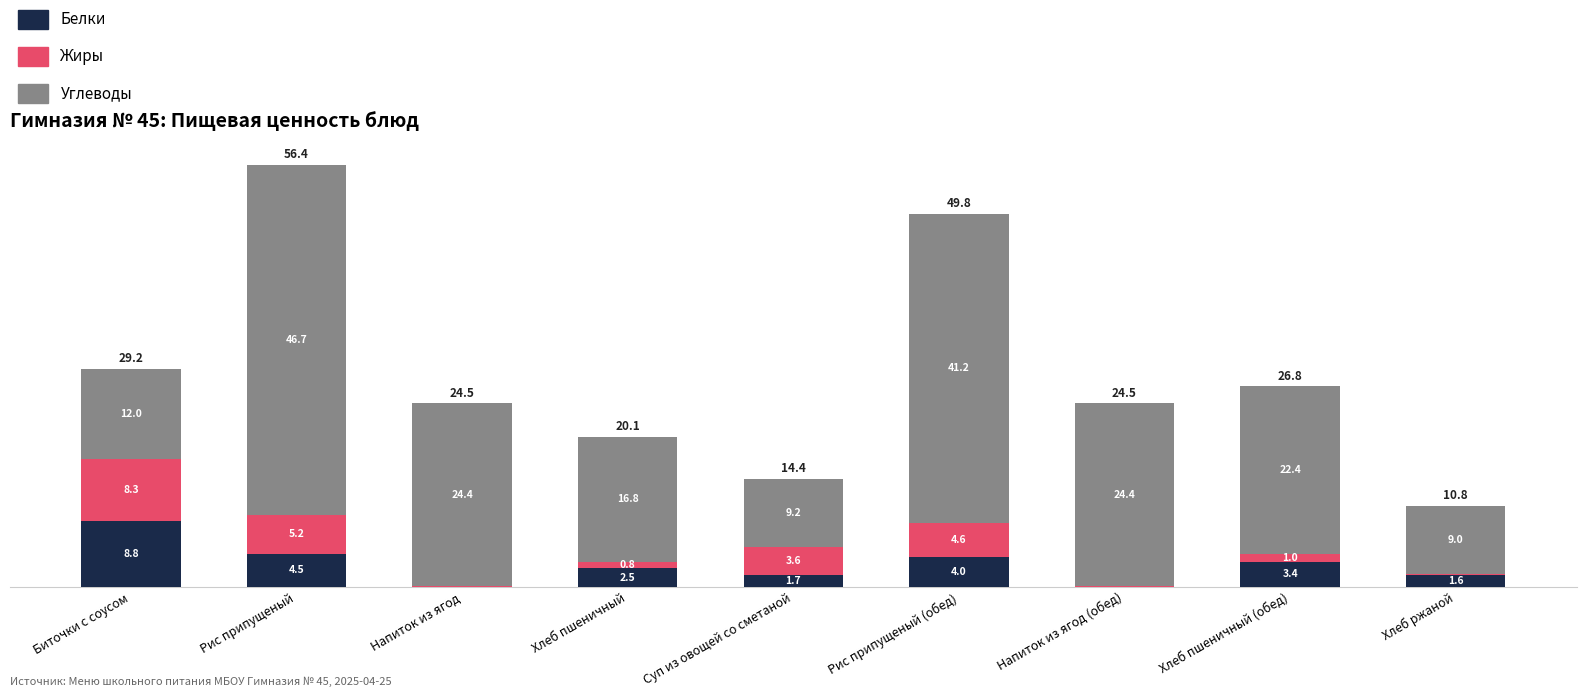

At which label is Белки closest to 4?

Рис припущеный (обед)